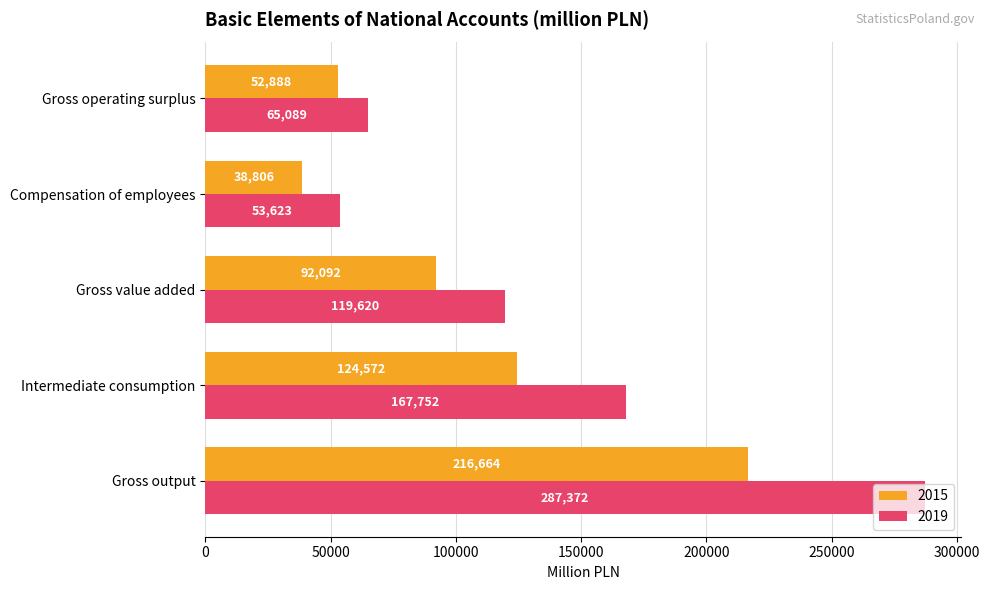

What is the difference between the highest and lowest values at Compensation of employees?

14817